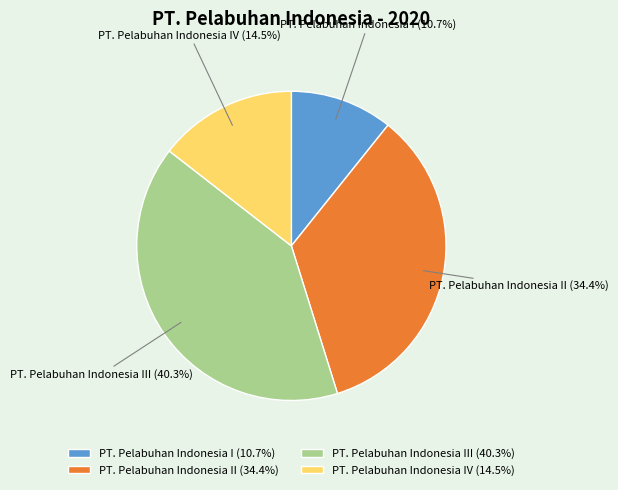

True or false: PT. Pelabuhan Indonesia IV accounts for 20% of the total.

False